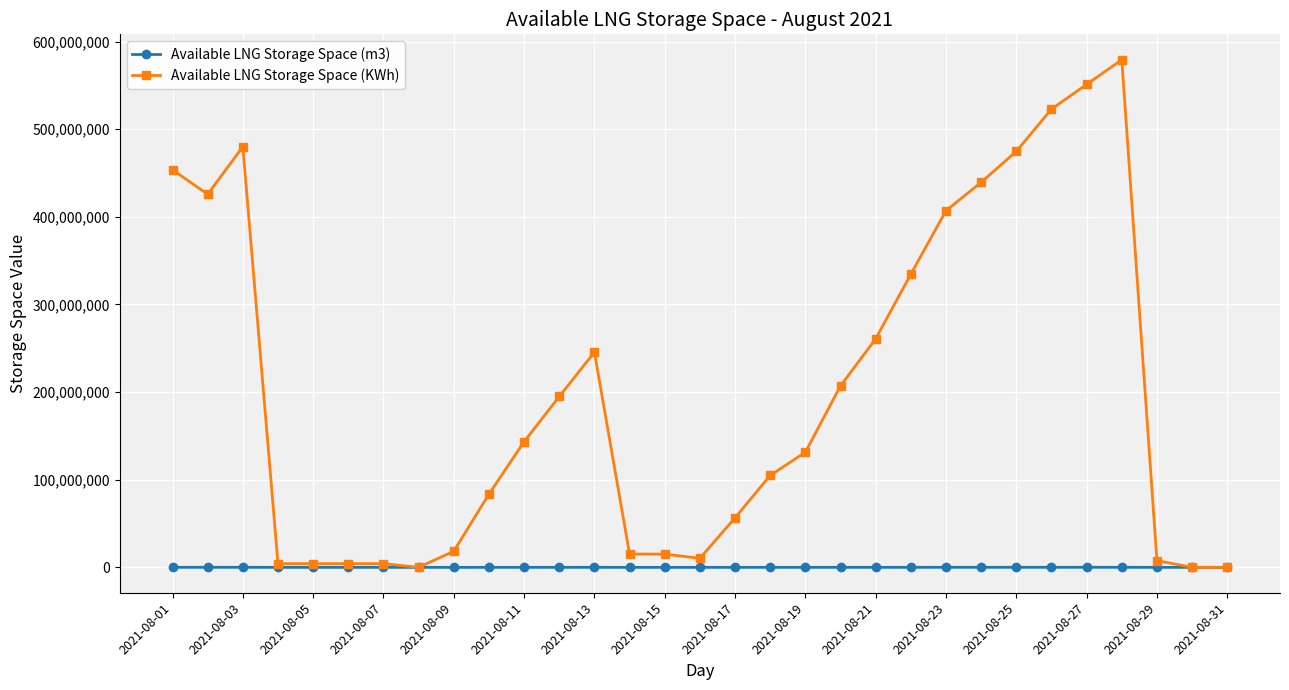

How many series are shown in this chart?

2